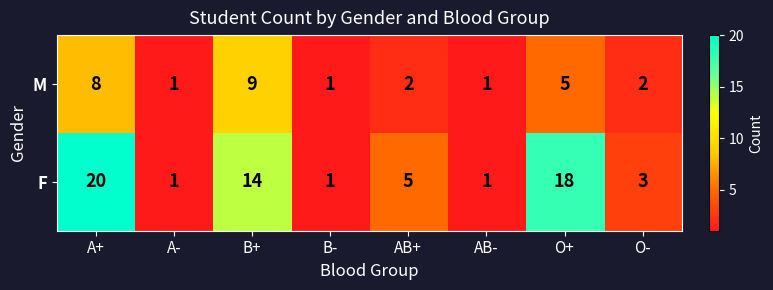

What is the difference between the second highest and second lowest values in the M series?

7